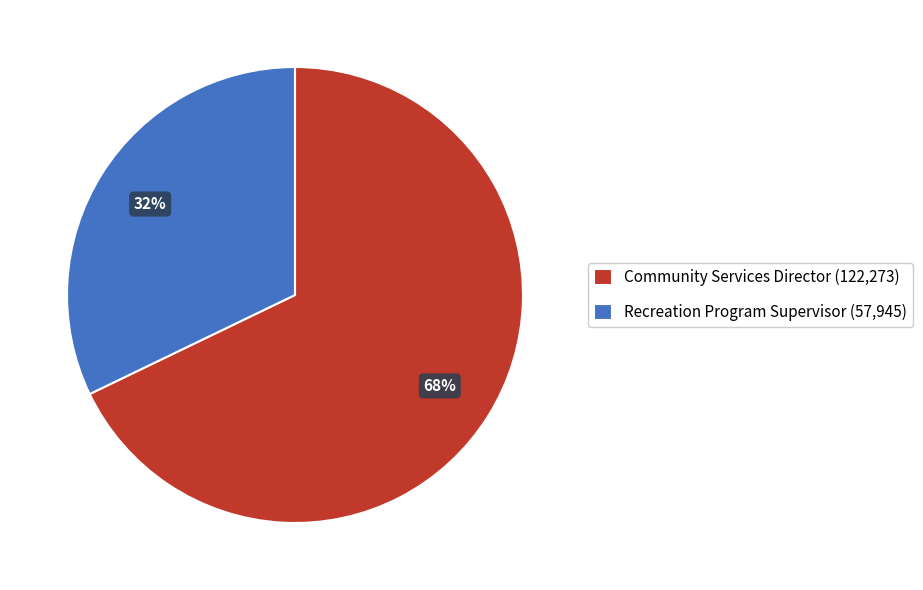

Approximately how many times larger is the value at Community Services Director (122,273) compared to Recreation Program Supervisor (57,945)?

2.1